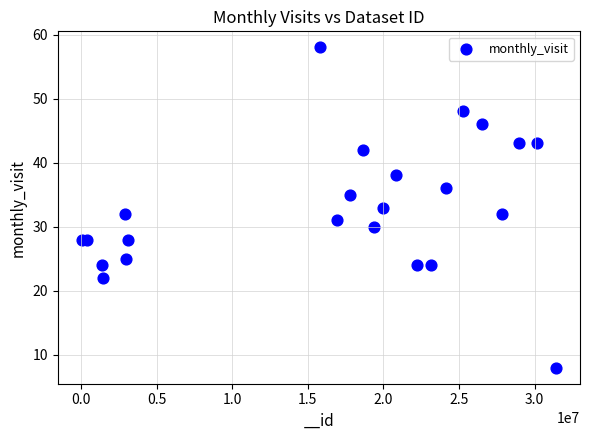

What is the range of Y values (max minus min)?

50